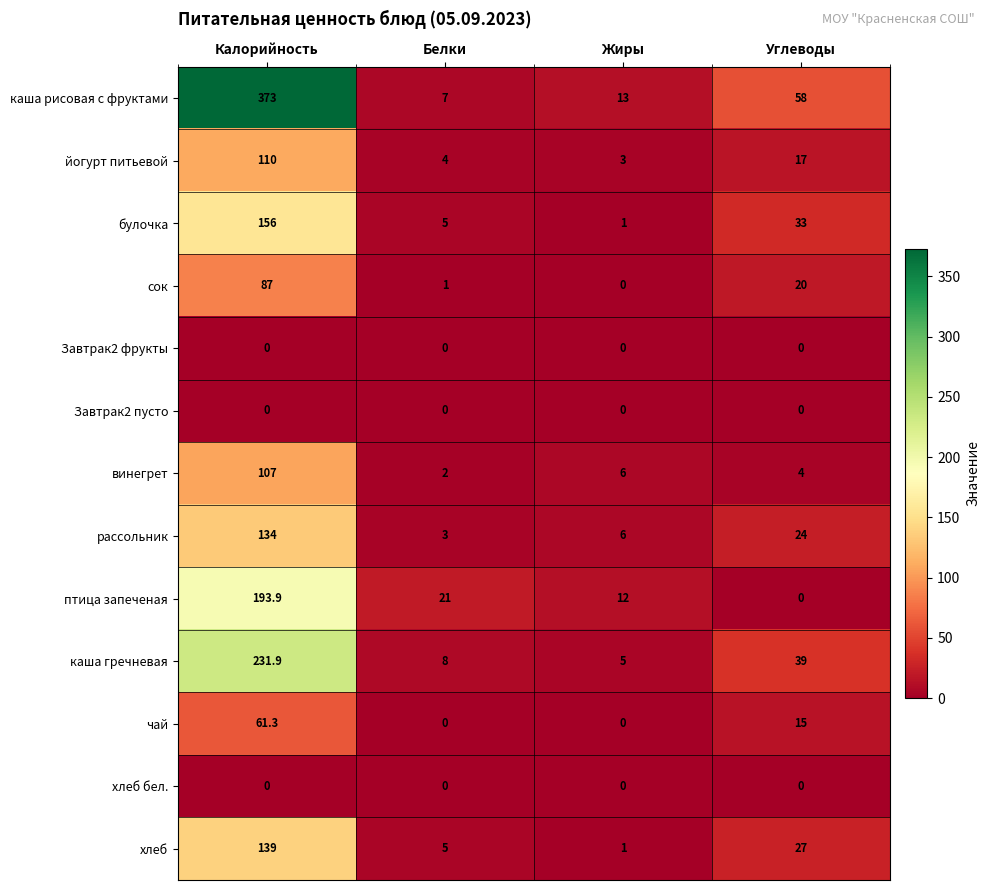

What is the difference between the каша гречневая values at Белки and Калорийность?

223.9